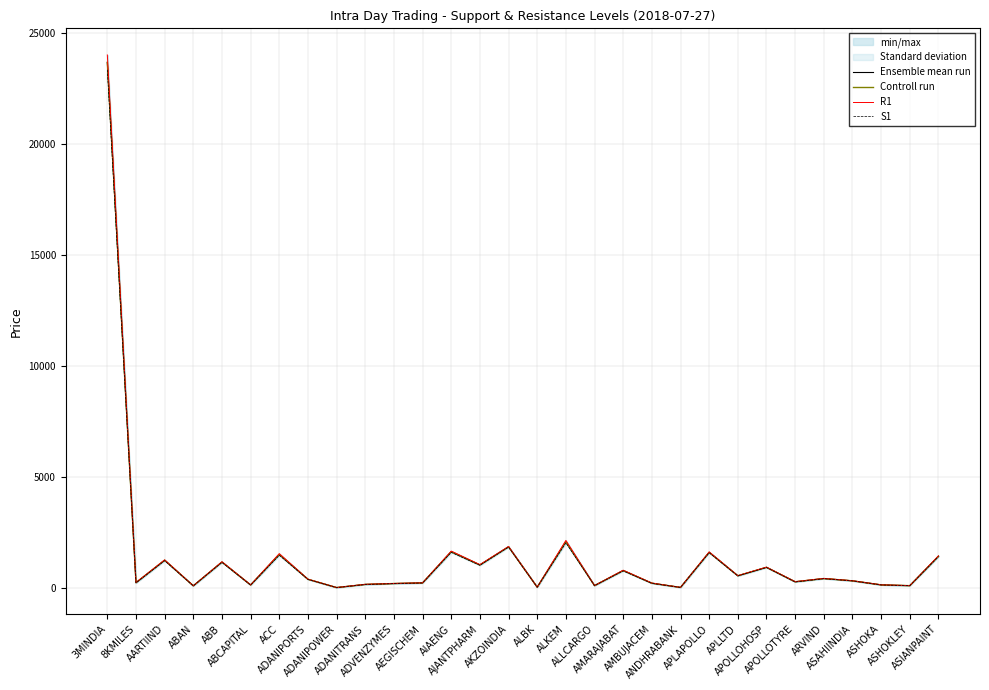

The value of R1 at ALKEM is 2149.2. True or false?

True